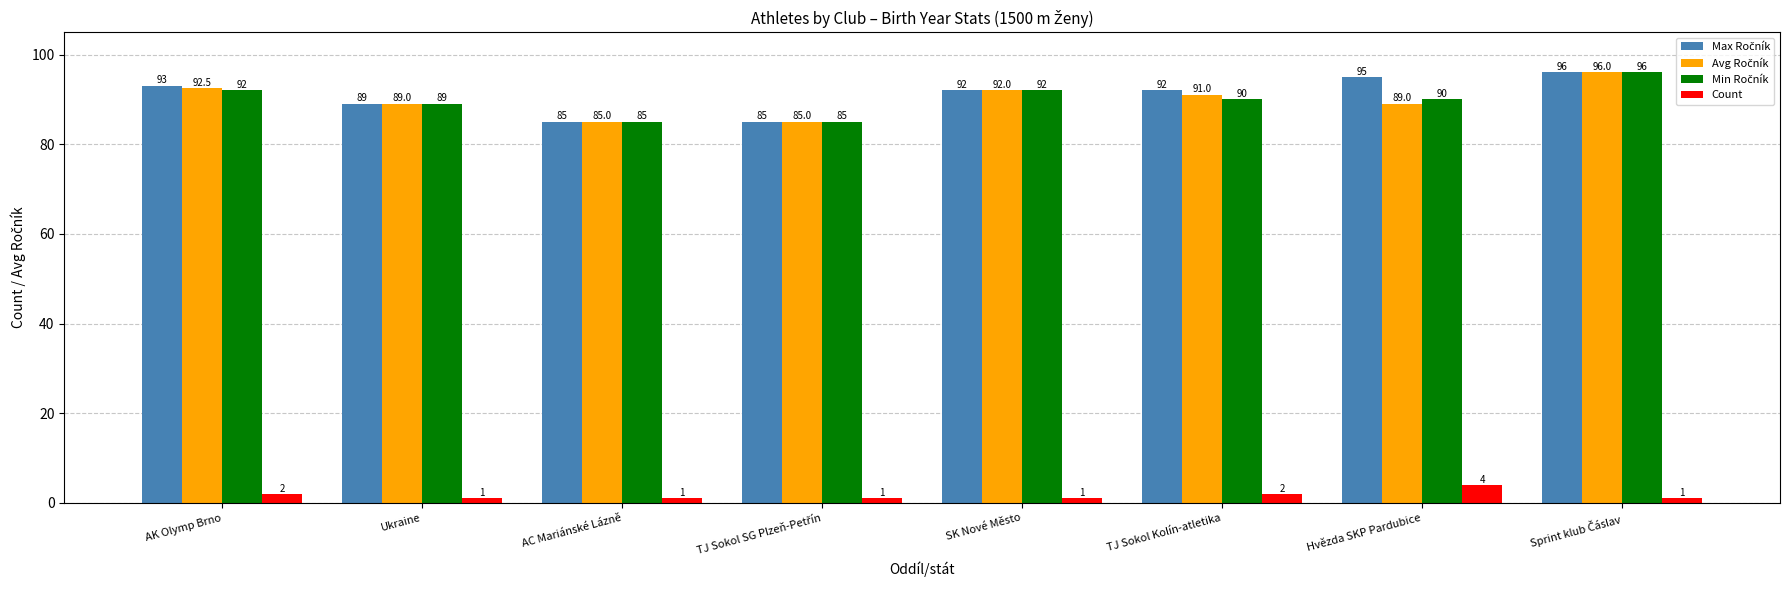

What is the minimum value shown in the chart?

1.0